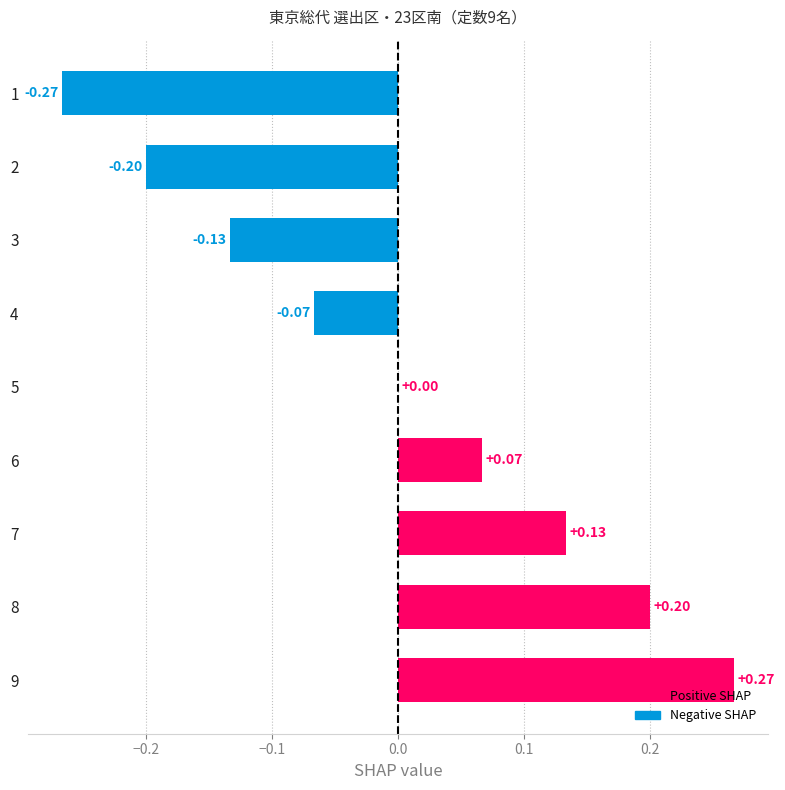

What is the change in value from 2 to 7?

+0.3